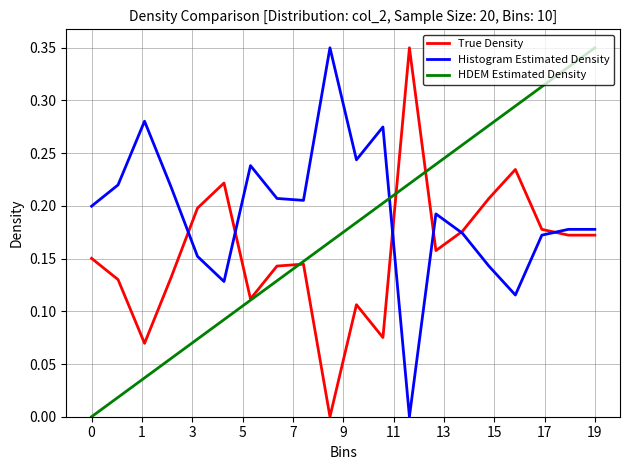

Does the chart have visible grid lines?

Yes